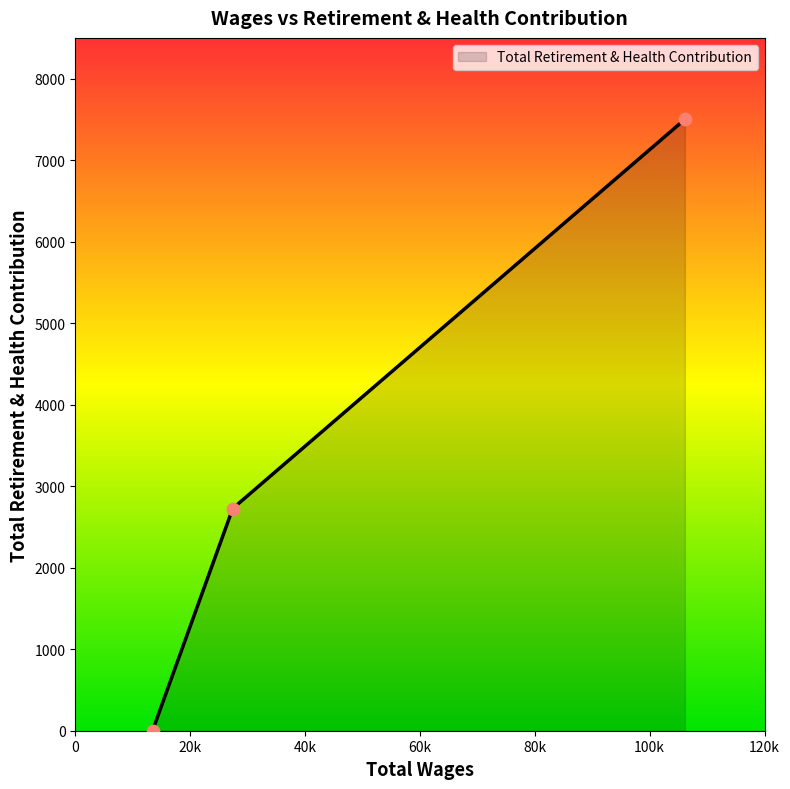

What is the greatest value displayed?

7501